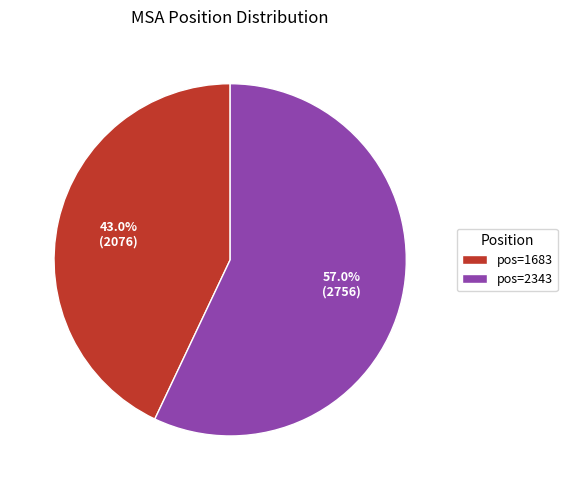

Which category has the smallest portion of the pie?

pos=1683